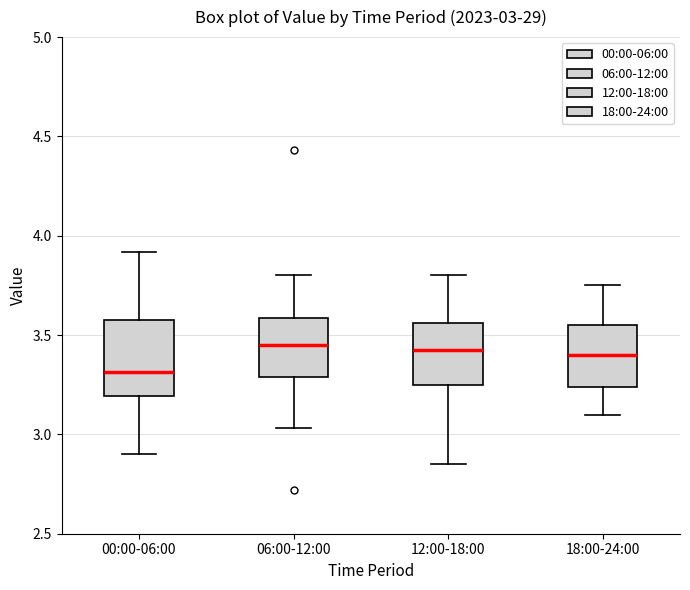

Which box has the lowest median line?

00:00-06:00